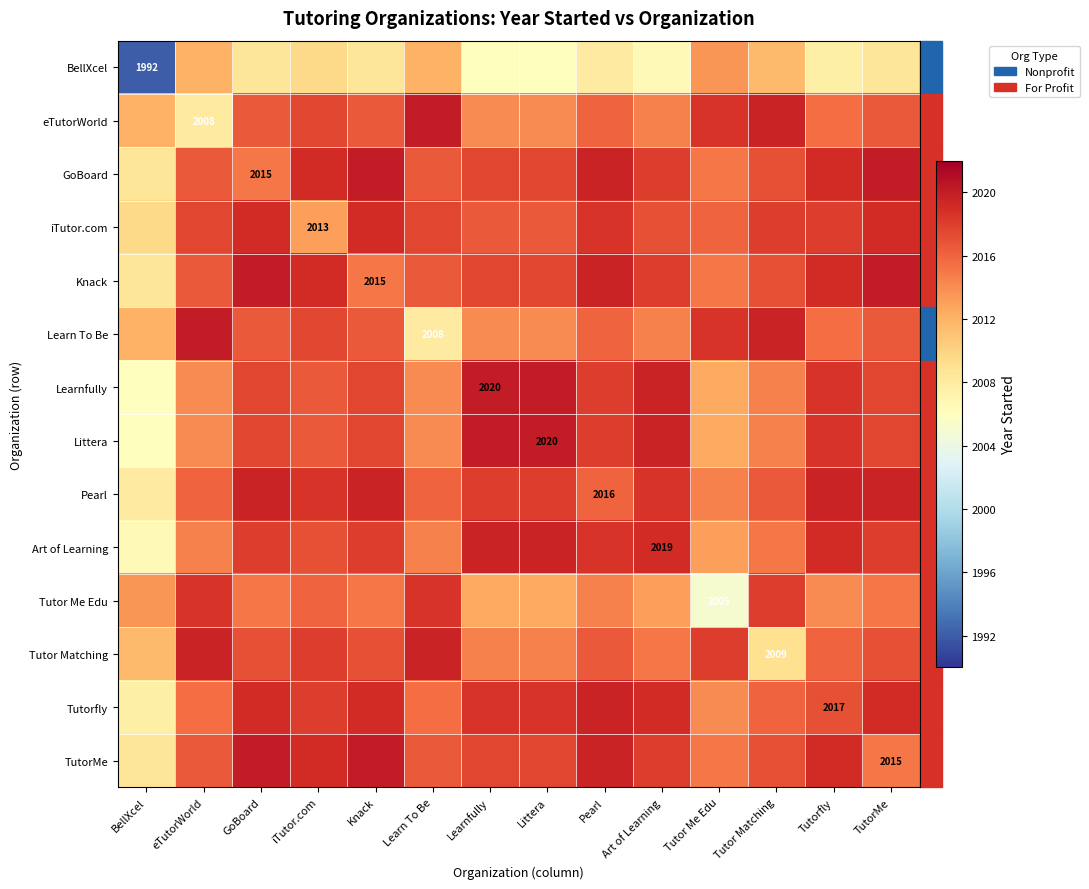

Is it true that eTutorWorld equals 3293.9 at eTutorWorld?

False